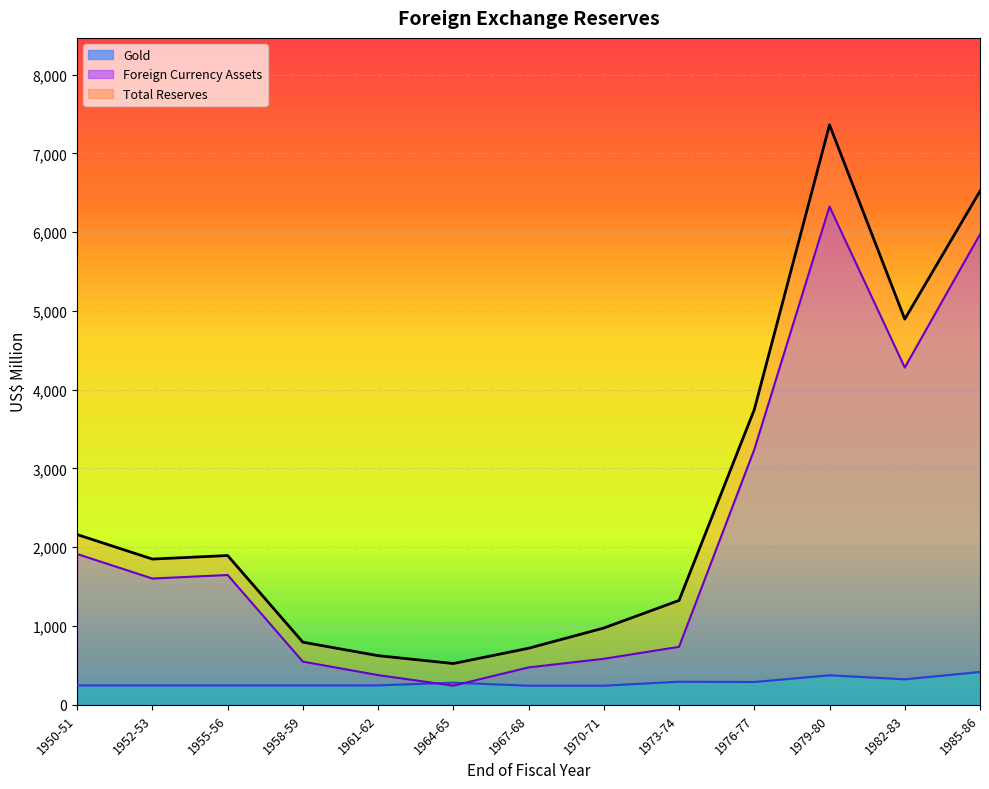

True or false: Foreign Currency Assets has a value of 2964 at 1950-51.

False